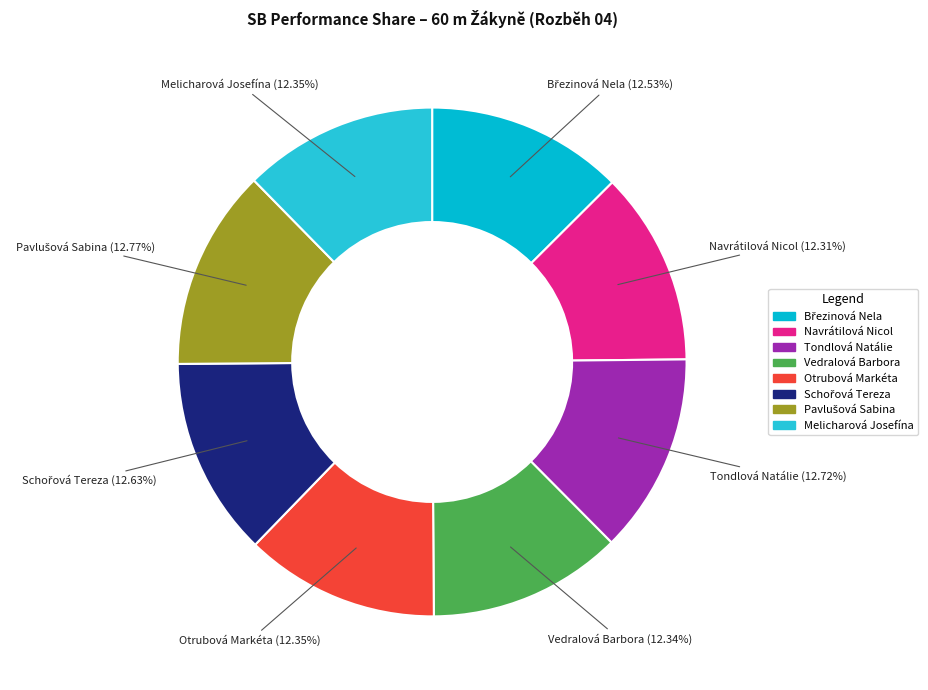

What is the ratio of the value at Otrubová Markéta to the value at Melicharová Josefína?

1.0